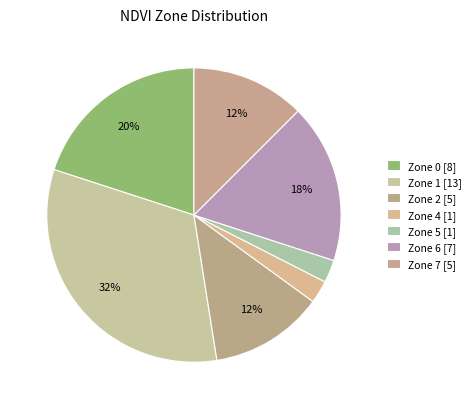

How many slices are in this pie chart?

7